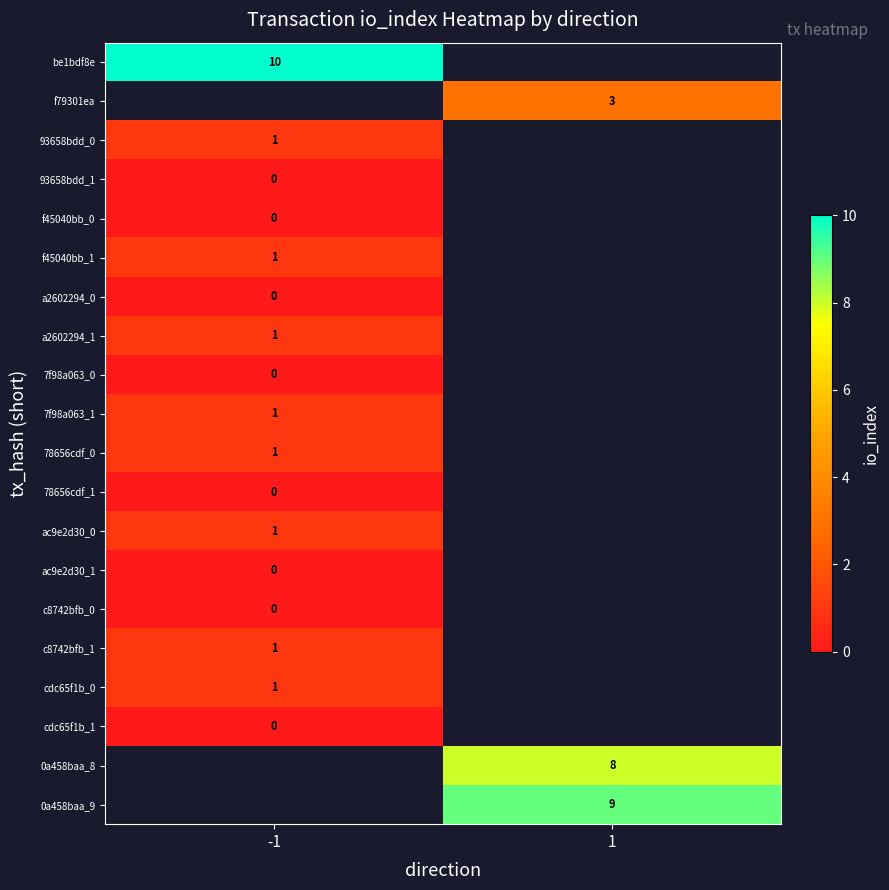

Is it true that 7f98a063_1 equals 1 at -1?

True